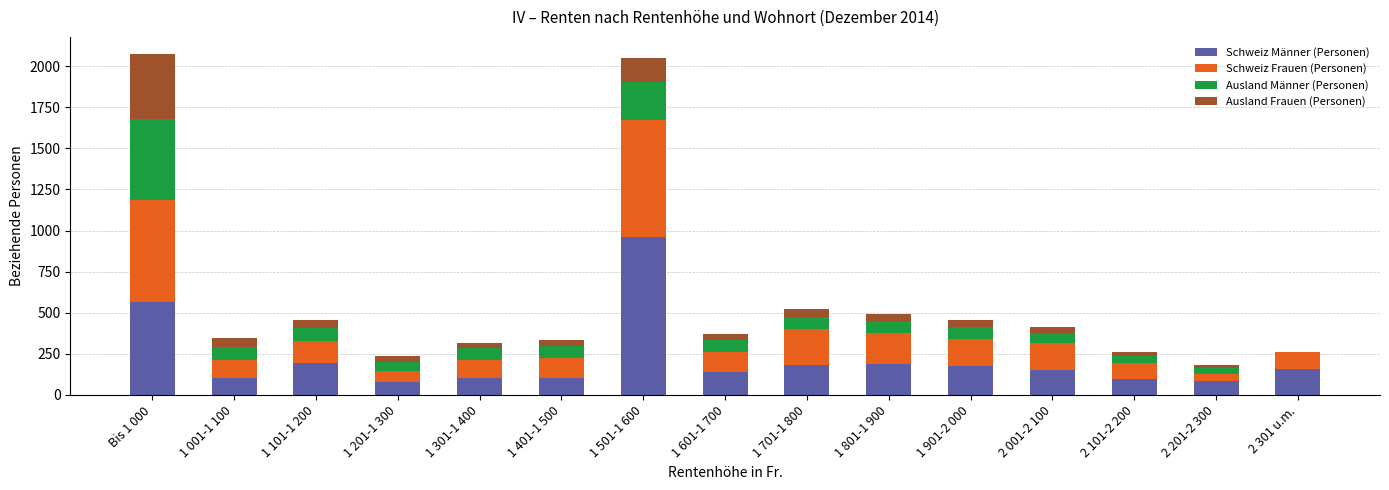

Does the chart contain stacked bars?

Yes